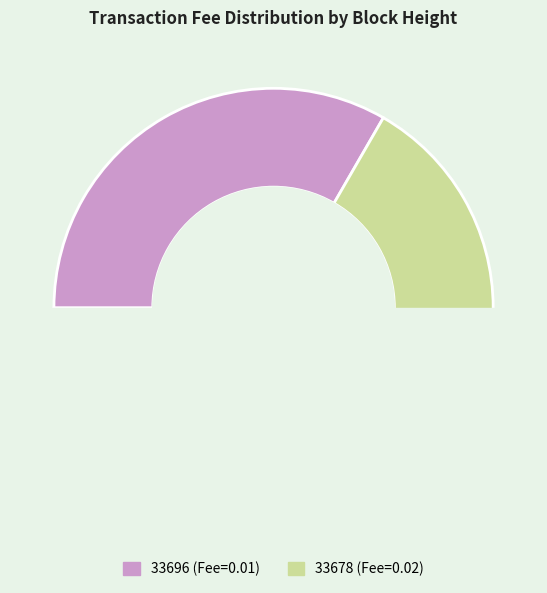

To the nearest percent, what is the combined percentage of 33678 and 33696?

100%